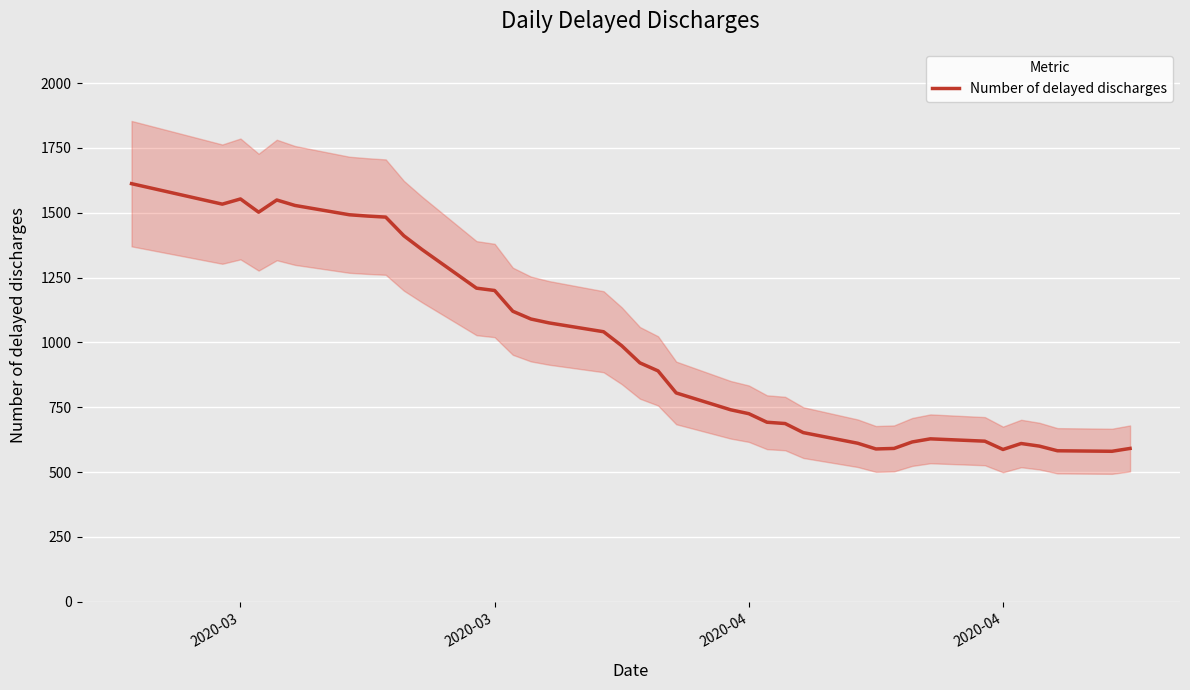

At which category does the chart reach its peak across all series?

2020-03